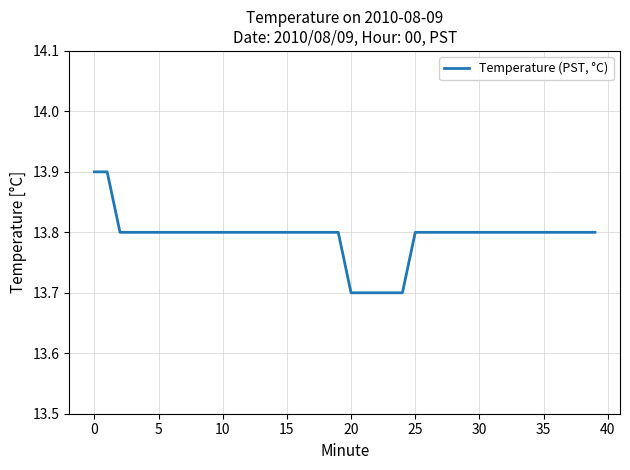

What is the smallest value displayed?

13.7